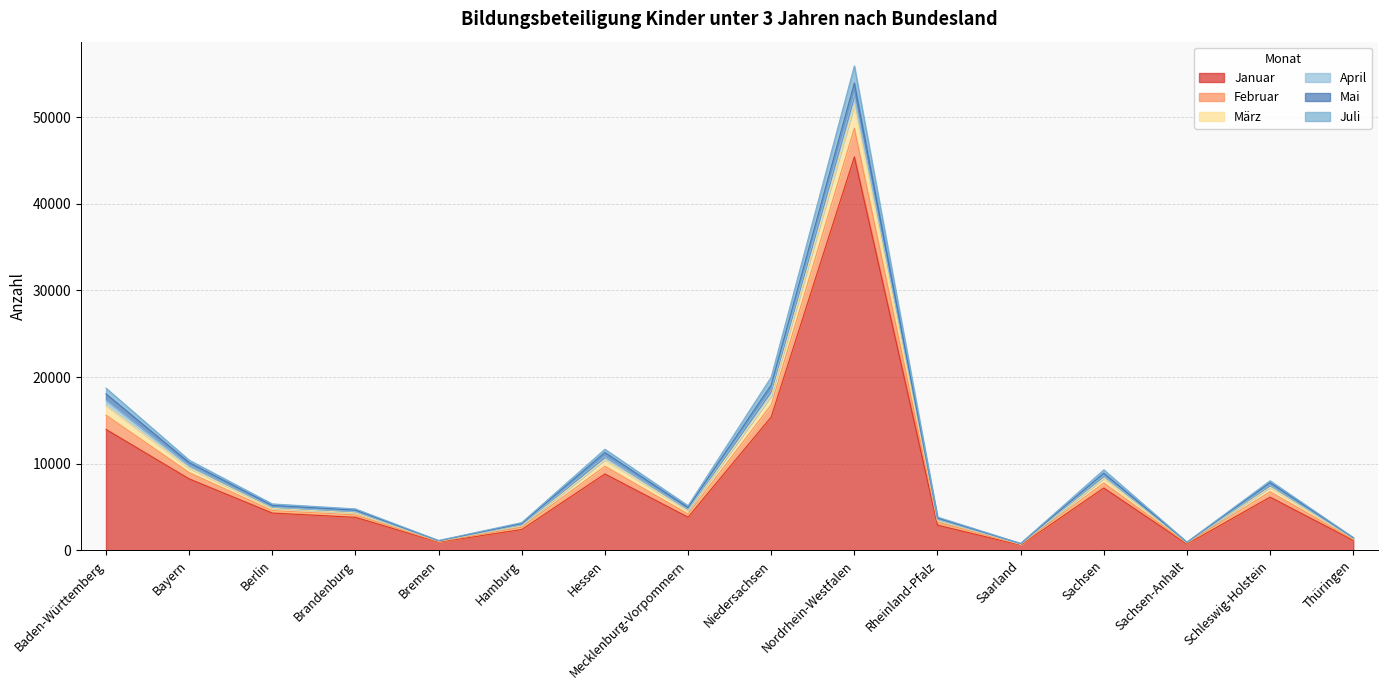

Which has a higher value, Rheinland-Pfalz or Brandenburg?

Brandenburg